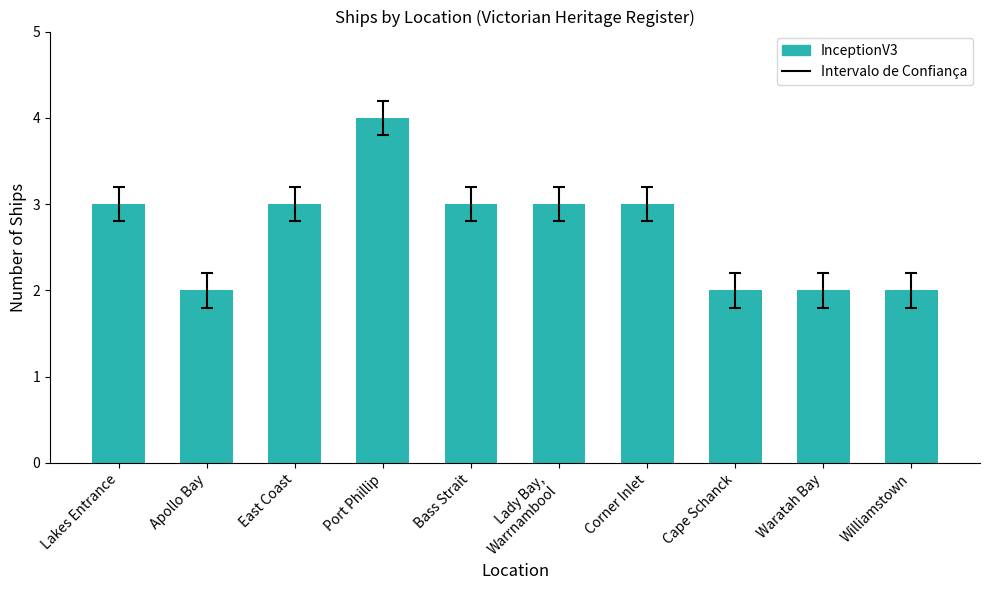

What is the greatest value displayed?

4